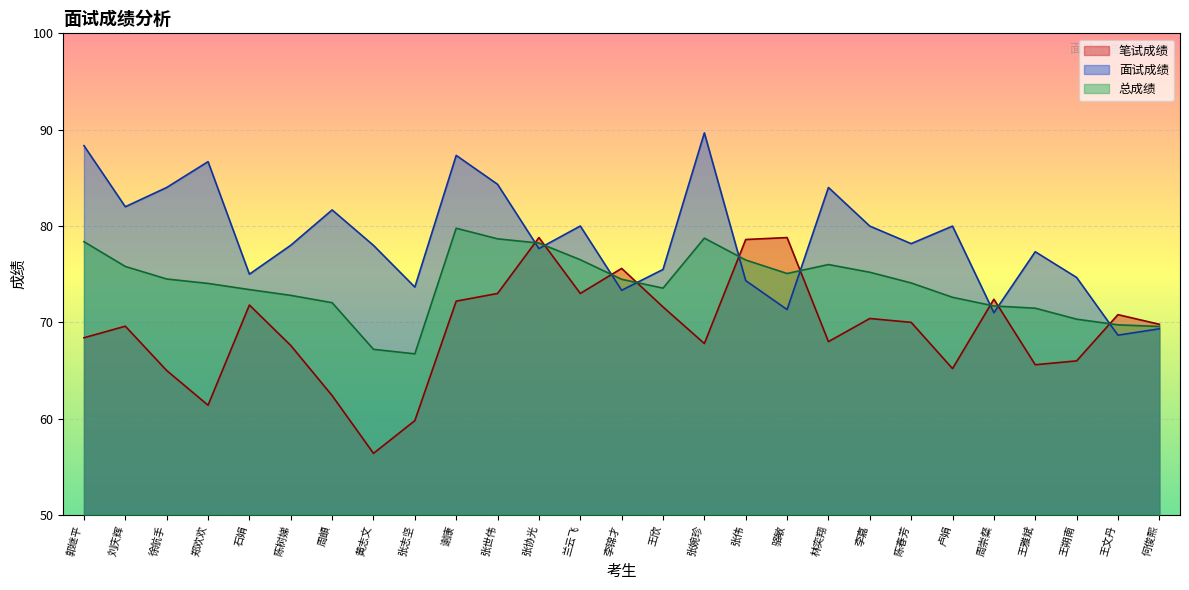

Does the chart display data point markers on the line(s)?

No